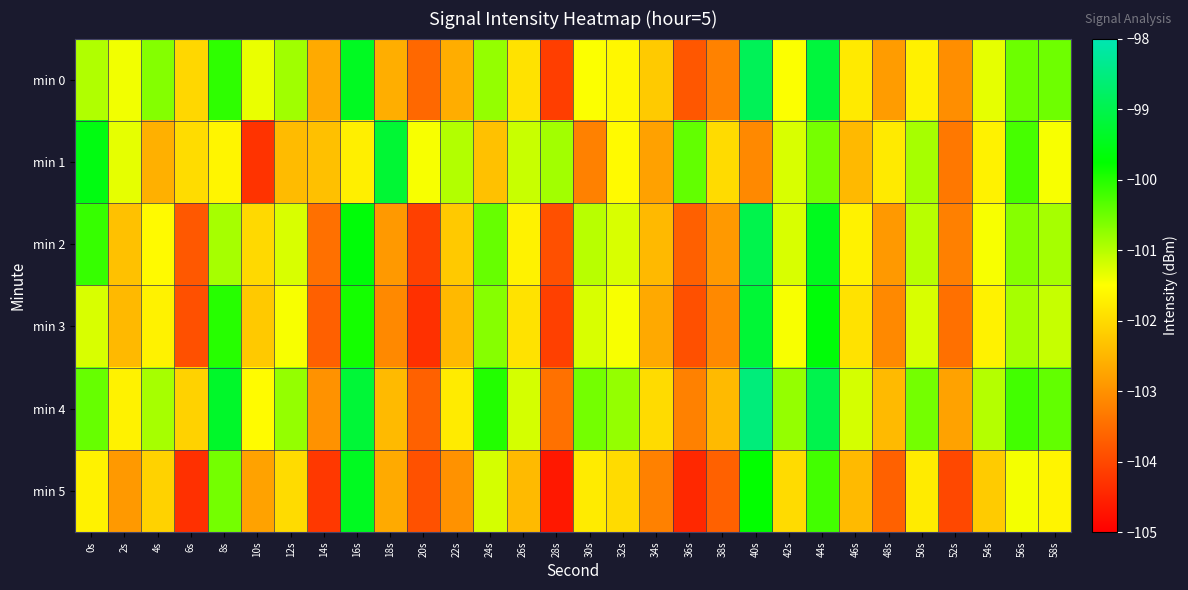

Reading left to right, extract all data points from this chart.

min 0: 0s=-101.0	2s=-101.4	4s=-100.7	6s=-102.0	8s=-100.1	10s=-101.4	12s=-100.9	14s=-102.7	16s=-99.4	18s=-102.6	20s=-103.6	22s=-102.6	24s=-100.8	26s=-101.9	28s=-104.1	30s=-101.5	32s=-101.6	34s=-102.2	36s=-103.8	38s=-103.2	40s=-98.9	42s=-101.5	44s=-99.2	46s=-101.8	48s=-102.9	50s=-101.7	52s=-103.0	54s=-101.3	56s=-100.5	58s=-100.5
min 1: 0s=-99.6	2s=-101.3	4s=-102.6	6s=-102.0	8s=-101.6	10s=-104.3	12s=-102.4	14s=-102.4	16s=-101.7	18s=-99.2	20s=-101.5	22s=-101.0	24s=-102.3	26s=-101.1	28s=-100.9	30s=-103.2	32s=-101.6	34s=-102.8	36s=-100.4	38s=-102.0	40s=-103.1	42s=-101.2	44s=-100.6	46s=-102.5	48s=-101.8	50s=-100.9	52s=-103.3	54s=-101.7	56s=-100.2	58s=-101.5
min 2: 0s=-100.1	2s=-102.3	4s=-101.6	6s=-103.8	8s=-100.9	10s=-102.0	12s=-101.2	14s=-103.5	16s=-99.7	18s=-102.9	20s=-104.1	22s=-102.2	24s=-100.5	26s=-101.7	28s=-103.9	30s=-101.0	32s=-101.2	34s=-102.5	36s=-103.7	38s=-102.9	40s=-99.0	42s=-101.2	44s=-99.5	46s=-101.7	48s=-102.9	50s=-101.0	52s=-103.2	54s=-101.5	56s=-100.7	58s=-100.9
min 3: 0s=-101.2	2s=-102.5	4s=-101.7	6s=-103.9	8s=-100.0	10s=-102.2	12s=-101.5	14s=-103.7	16s=-99.9	18s=-103.1	20s=-104.3	22s=-102.5	24s=-100.7	26s=-101.9	28s=-104.1	30s=-101.2	32s=-101.5	34s=-102.7	36s=-103.9	38s=-103.1	40s=-99.2	42s=-101.5	44s=-99.7	46s=-101.9	48s=-103.1	50s=-101.2	52s=-103.5	54s=-101.7	56s=-100.9	58s=-101.1
min 4: 0s=-100.5	2s=-101.7	4s=-100.9	6s=-102.1	8s=-99.3	10s=-101.5	12s=-100.8	14s=-103.0	16s=-99.2	18s=-102.4	20s=-103.7	22s=-101.8	24s=-100.0	26s=-101.2	28s=-103.4	30s=-100.5	32s=-100.8	34s=-102.0	36s=-103.2	38s=-102.4	40s=-98.5	42s=-100.8	44s=-99.0	46s=-101.2	48s=-102.4	50s=-100.5	52s=-102.8	54s=-101.0	56s=-100.2	58s=-100.4
min 5: 0s=-101.7	2s=-102.9	4s=-102.1	6s=-104.3	8s=-100.5	10s=-102.8	12s=-102.0	14s=-104.2	16s=-99.4	18s=-102.7	20s=-103.9	22s=-103.0	24s=-101.2	26s=-102.4	28s=-104.7	30s=-101.8	32s=-102.0	34s=-103.2	36s=-104.4	38s=-103.7	40s=-99.8	42s=-102.0	44s=-100.2	46s=-102.4	48s=-103.7	50s=-101.8	52s=-104.0	54s=-102.2	56s=-101.4	58s=-101.7